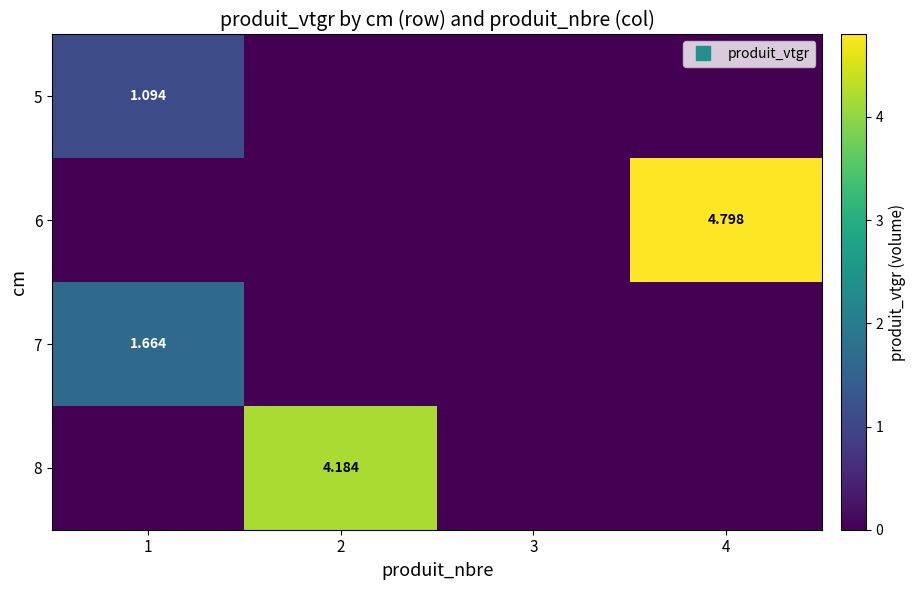

What is the sum of all 5 values?

1.1